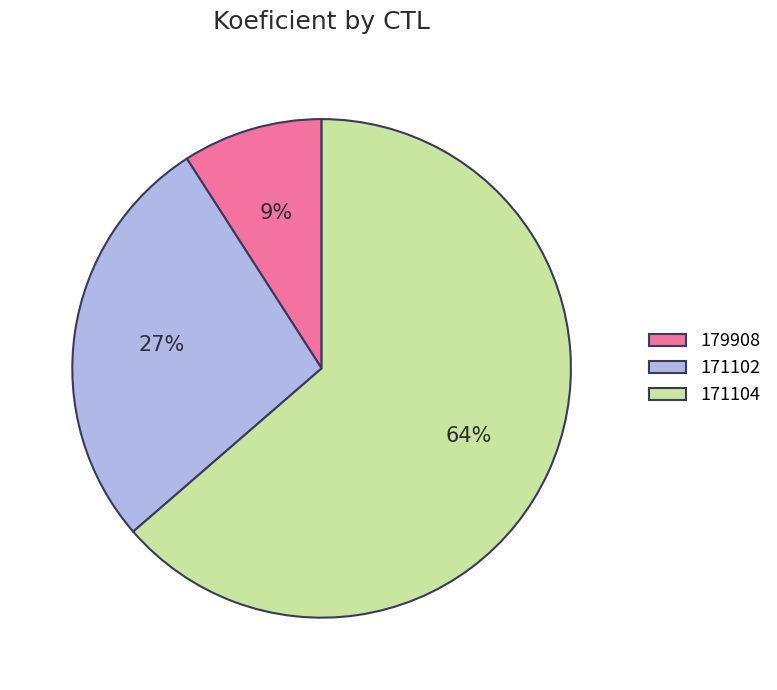

Is there a majority slice in this chart?

Yes